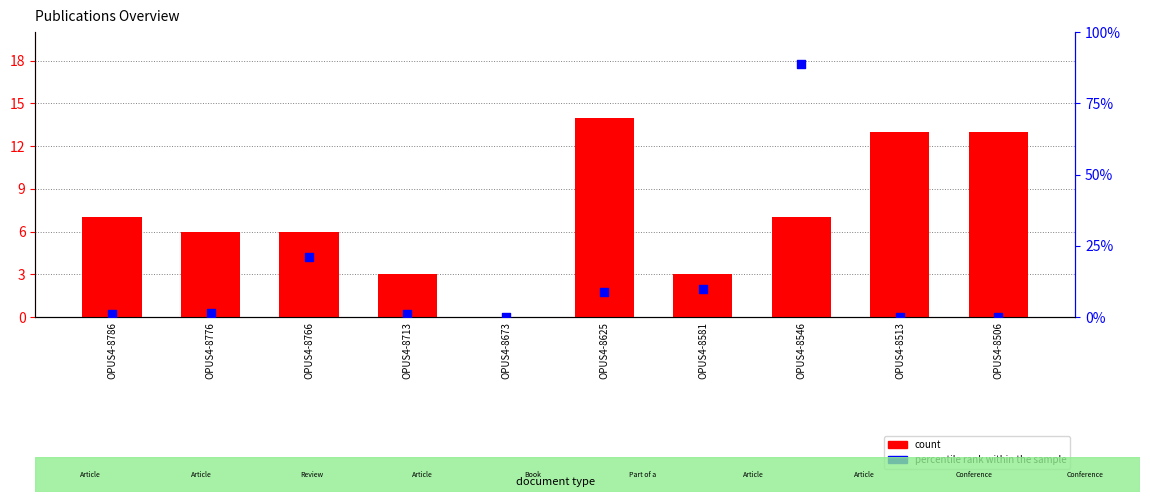

What are all the series names shown in the legend?

count, percentile rank within the sample